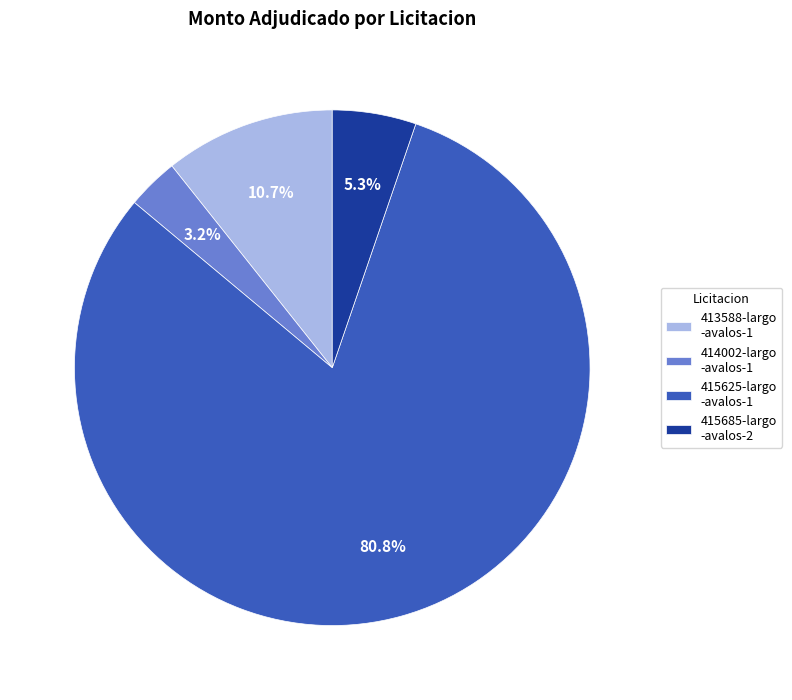

Rank the categories by value from lowest to highest.

414002-largo -avalos-1, 415685-largo -avalos-2, 413588-largo -avalos-1, 415625-largo -avalos-1